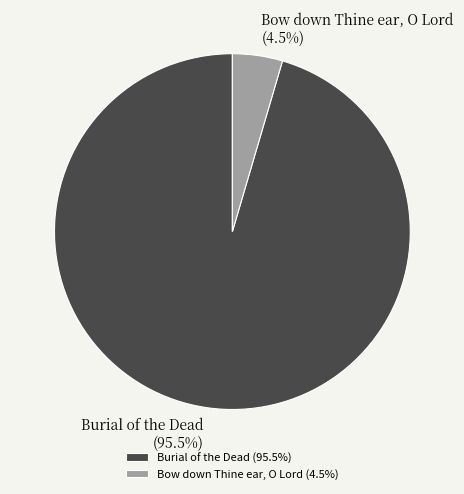

What is the largest slice in the pie chart?

Burial of the Dead